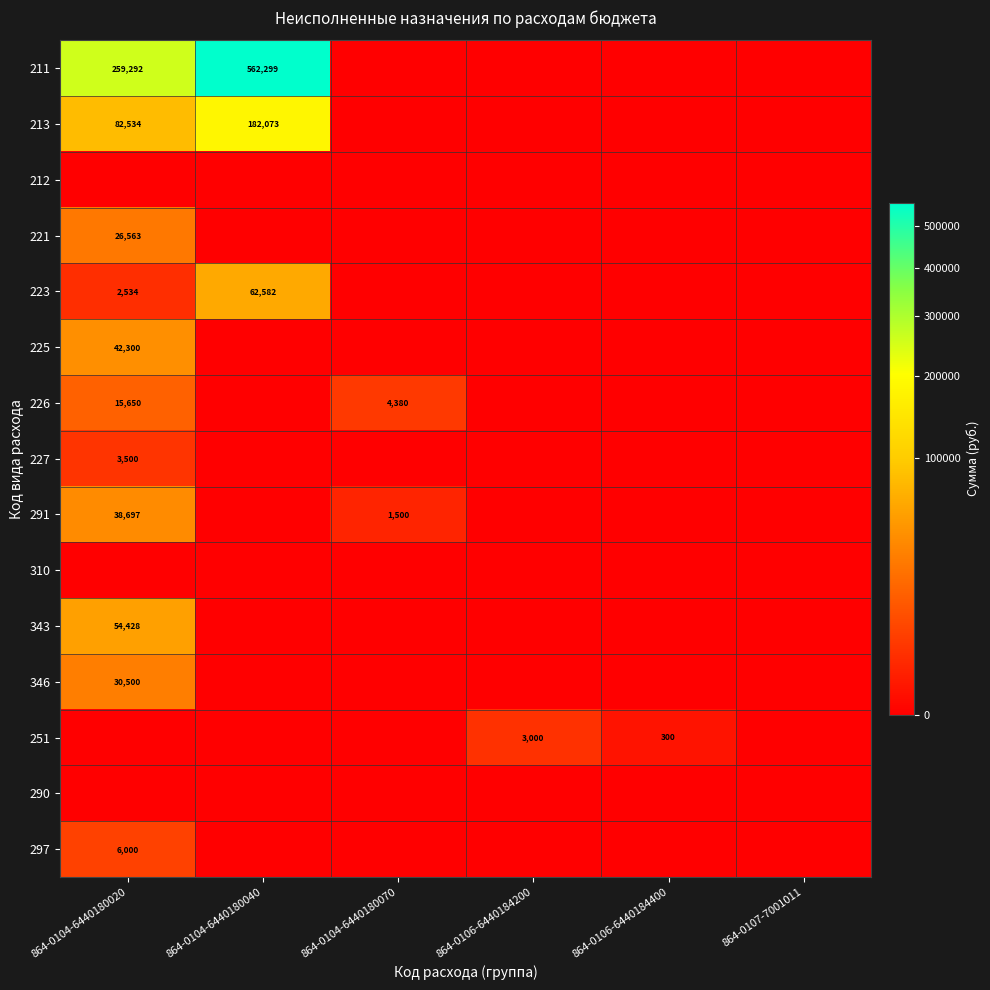

At which category is the sum across all series the highest?

864-0104-6440180040